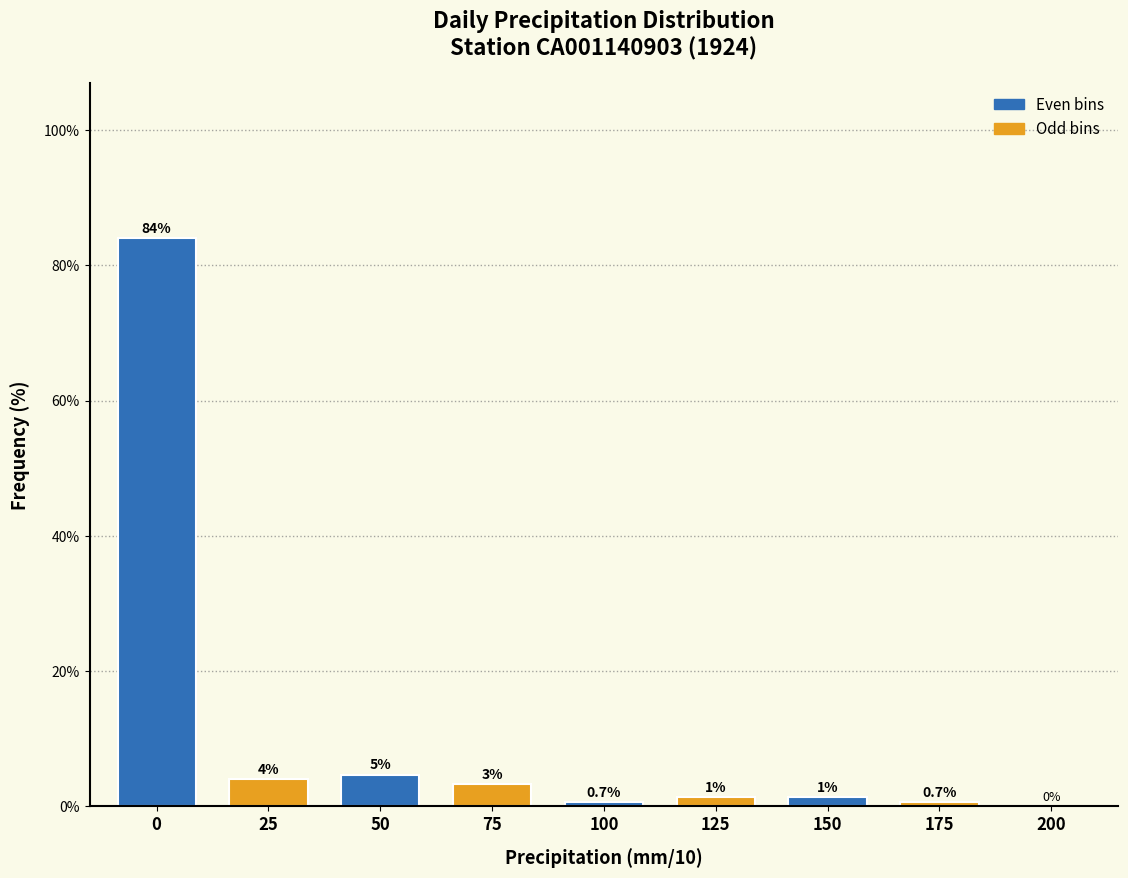

What is the greatest value displayed?

84.0